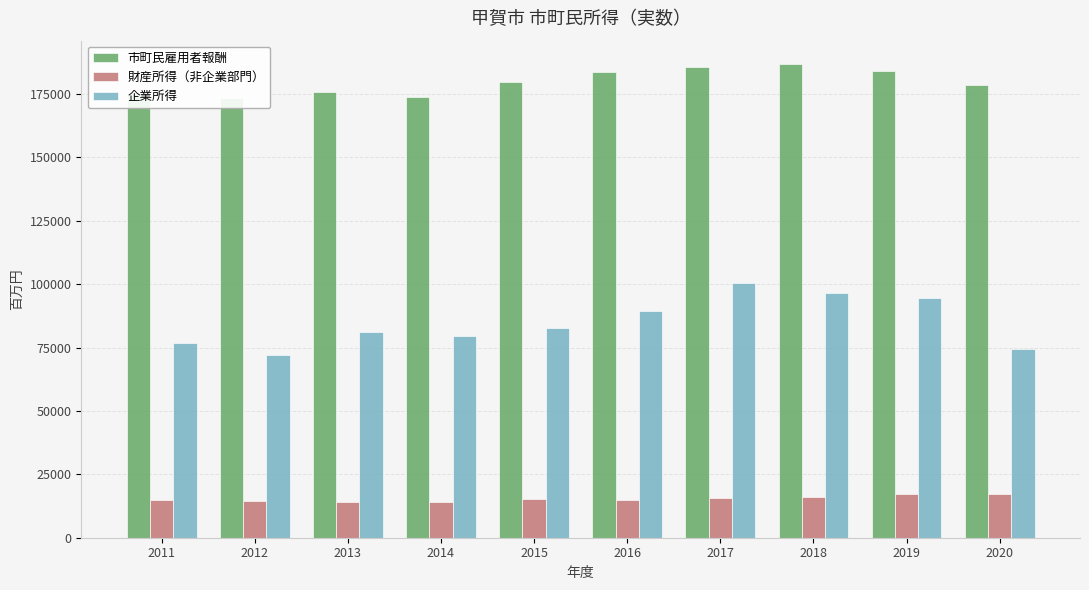

Which has a higher value, 2013 or 2020?

2020